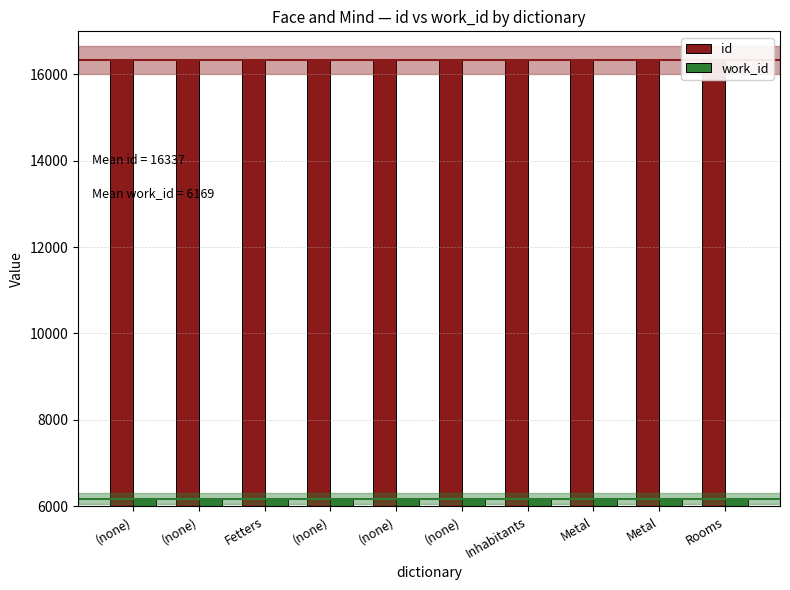

At which category is the sum across all series the highest?

Rooms